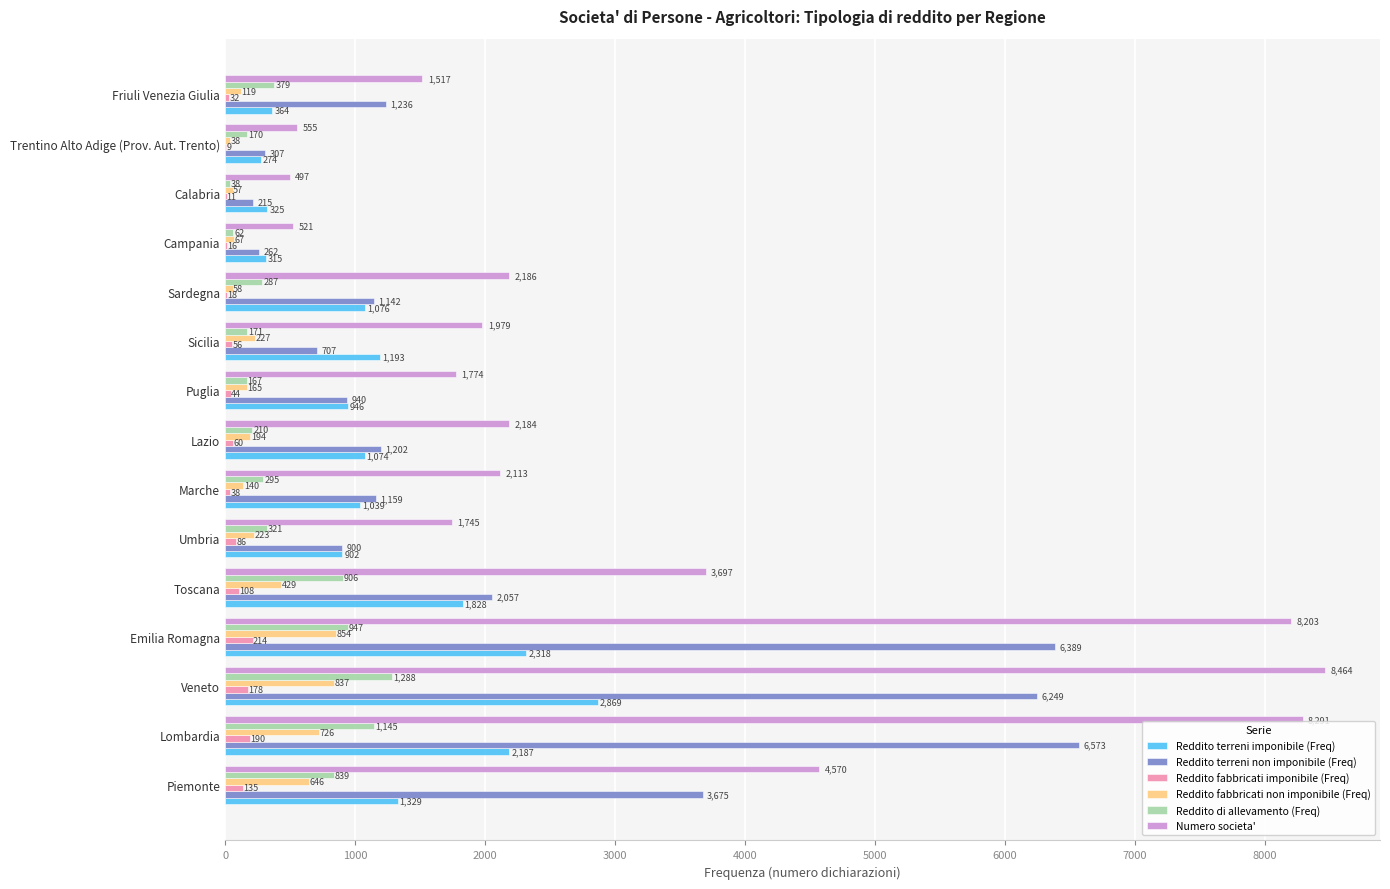

How many distinct data groups are displayed?

6